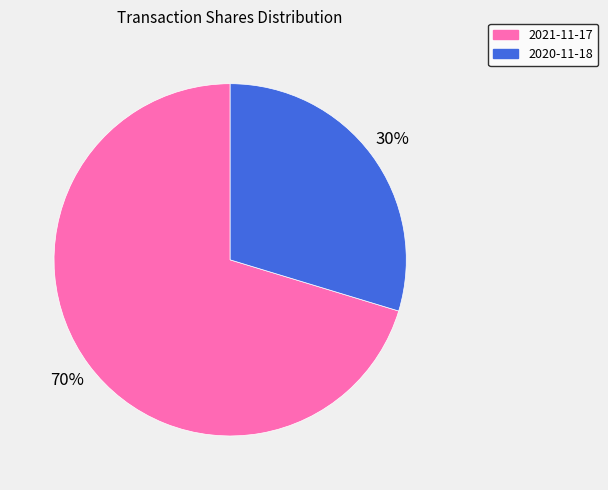

Is 2021-11-17 the majority of the pie?

Yes